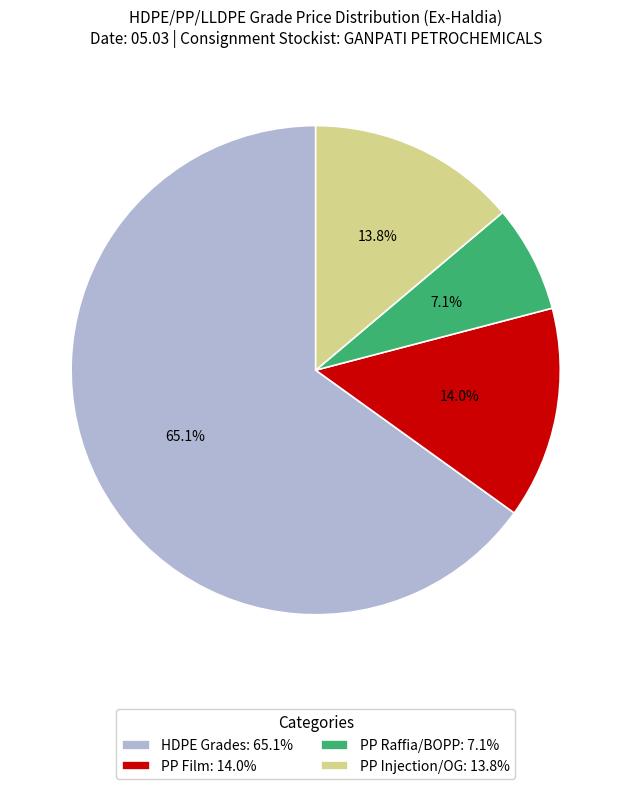

What is the ratio of the value at PP Film: 14.0% to the value at PP Raffia/BOPP: 7.1%?

2.0